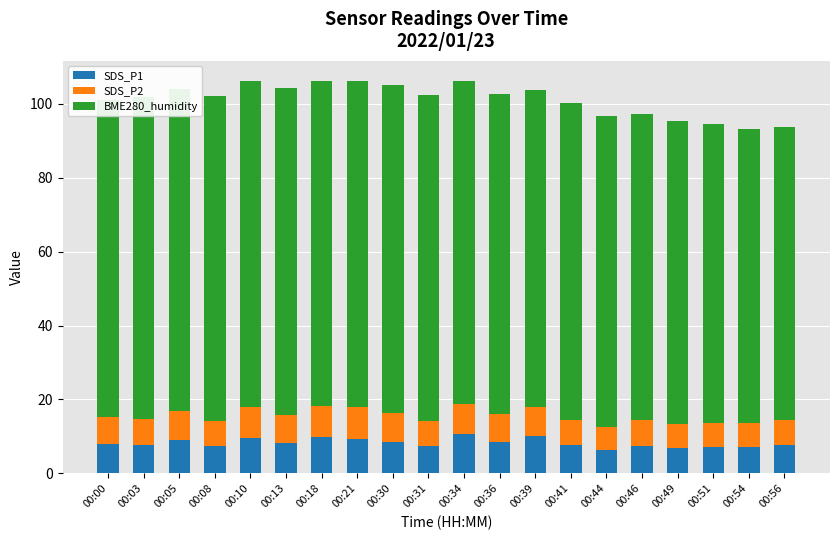

What is the sum of all SDS_P1 values?

164.4